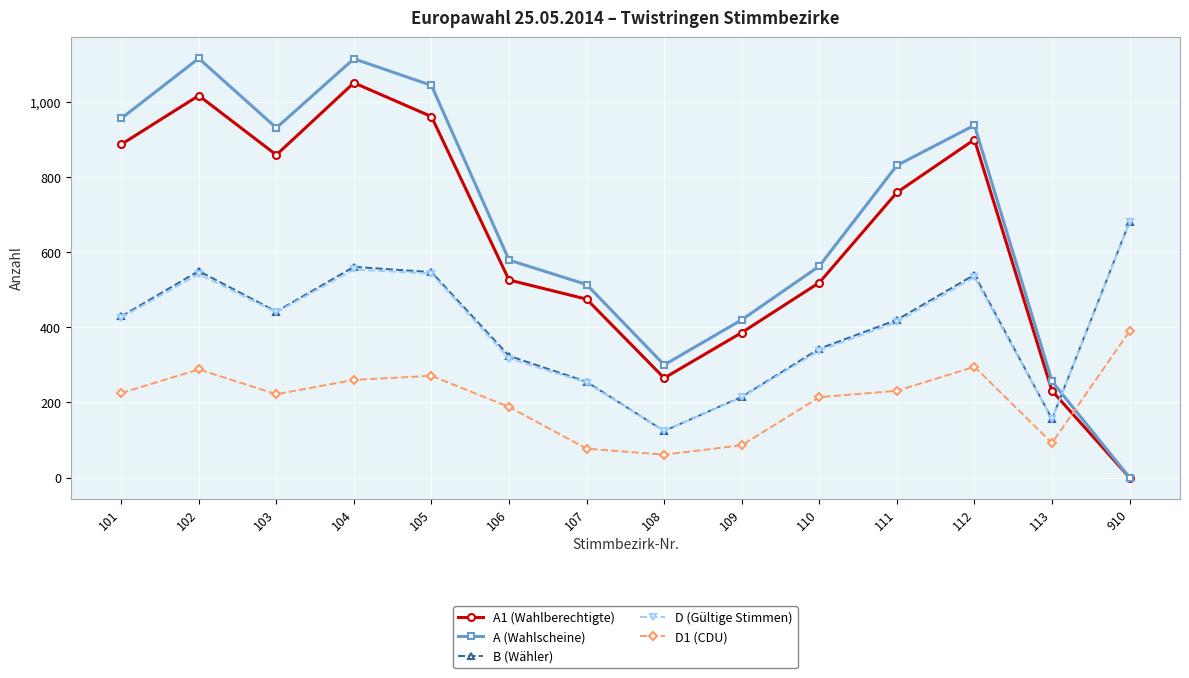

What is the average value of the B (Wähler) series?

399